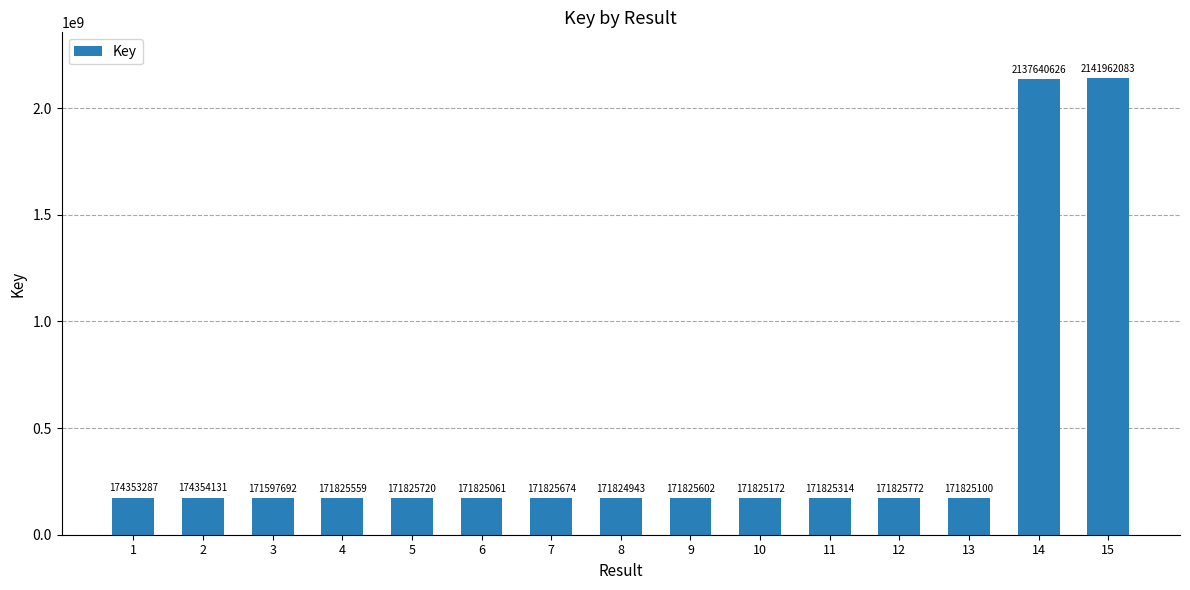

Which category has the highest value across all series?

15